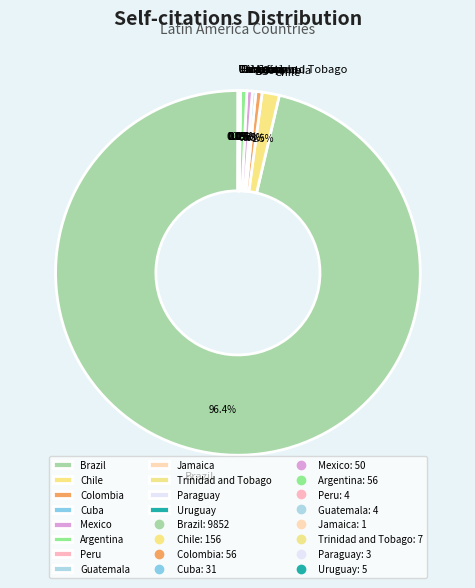

What is the majority slice?

Brazil